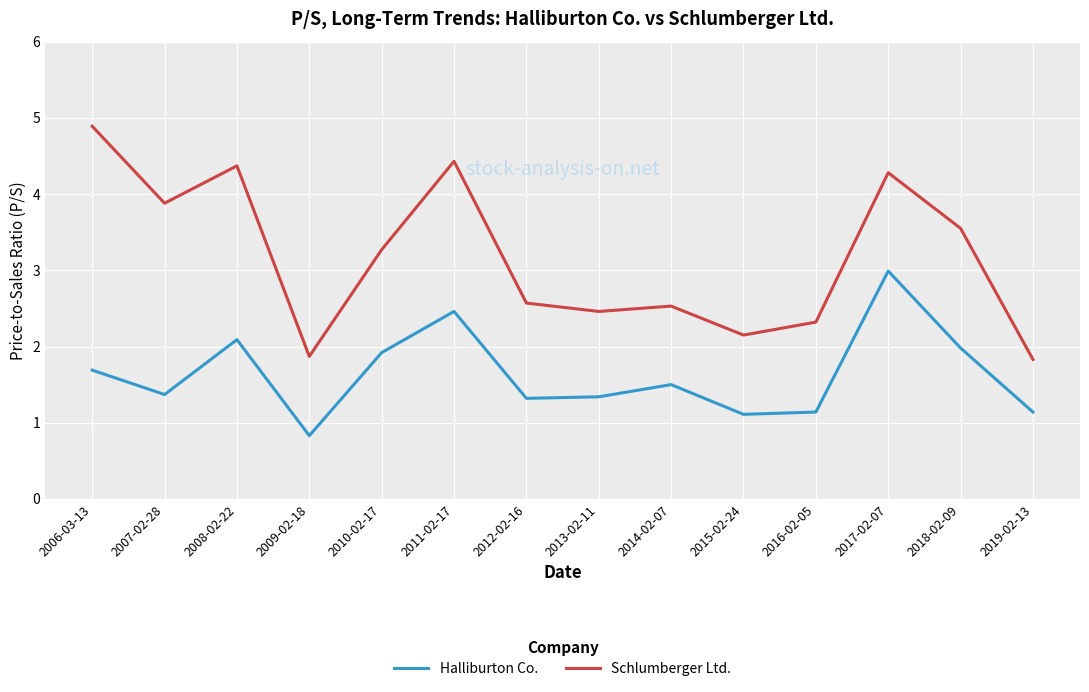

What position from the right is 2009-02-18?

11